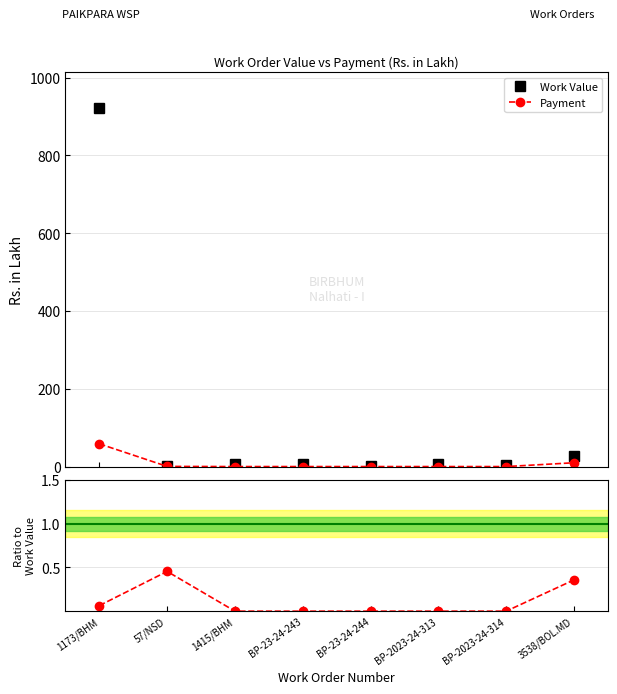

At which label does Payment reach its peak?

1173/BHM